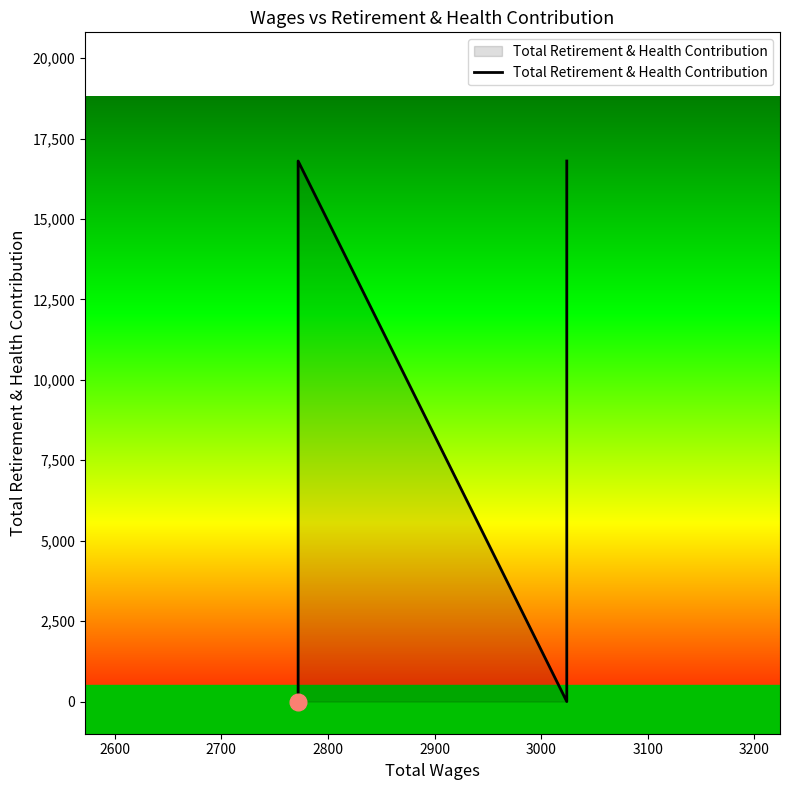

Count the number of categories in the chart.

5